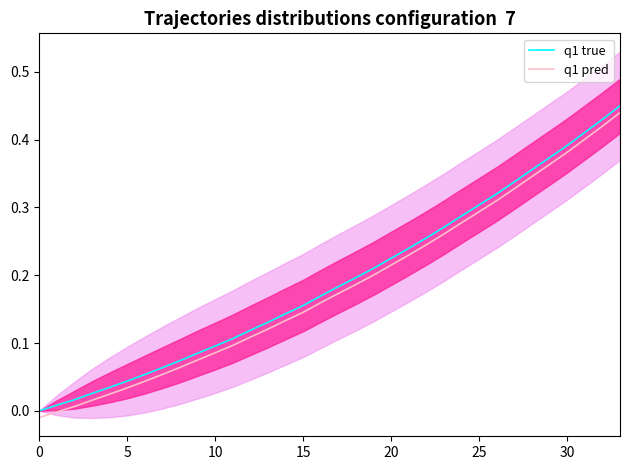

Rank the series by their maximum value, from highest to lowest.

q1 true, q1 pred